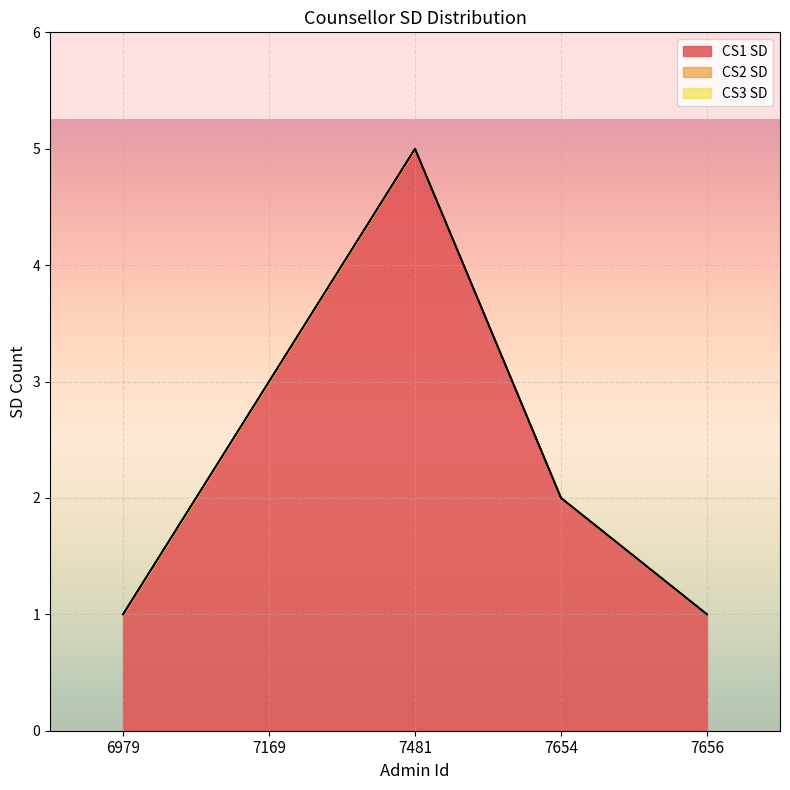

Rank the series by their maximum value, from highest to lowest.

CS1 SD, CS2 SD, CS3 SD